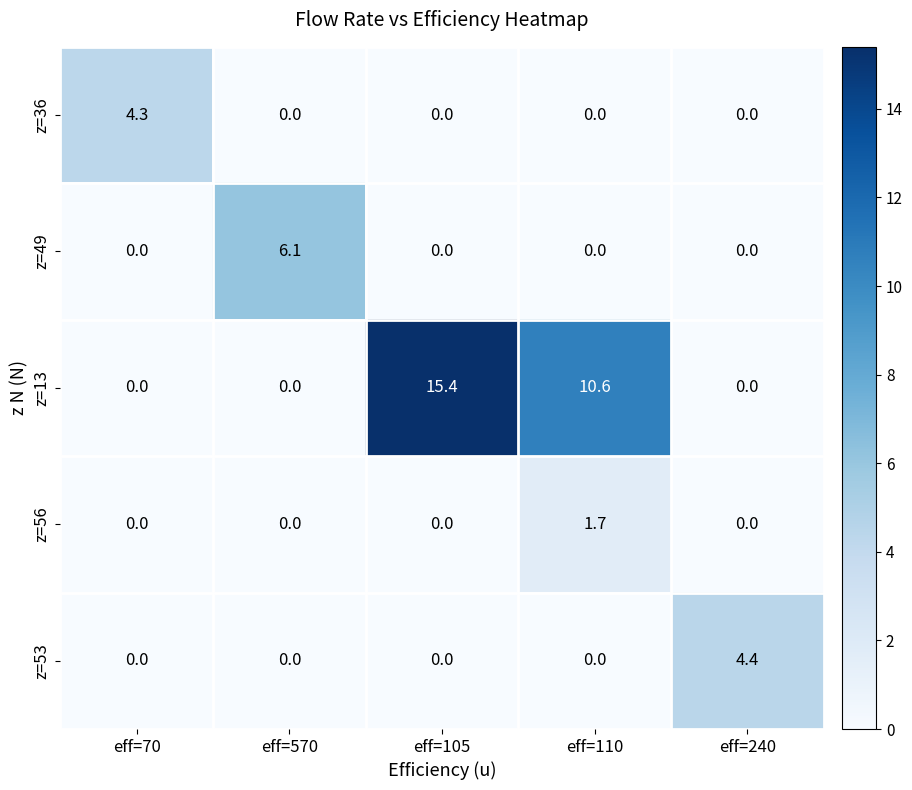

List the series in order of their peak value, highest first.

z=13, z=49, z=53, z=36, z=56